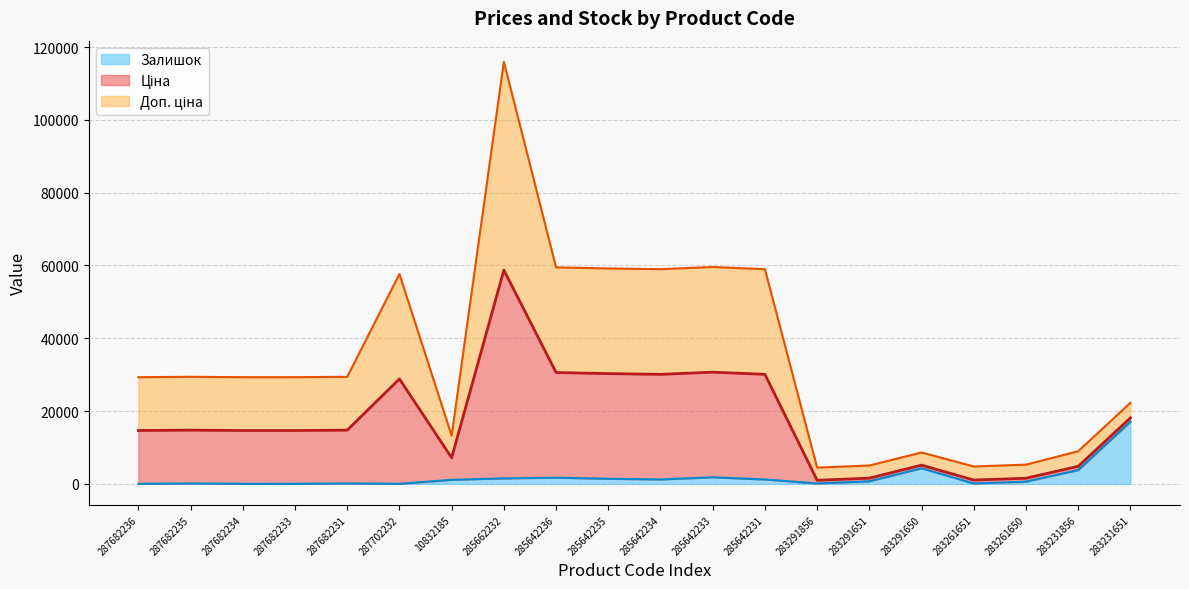

True or false: Залишок has a value of 0.0 at 287682234.

True